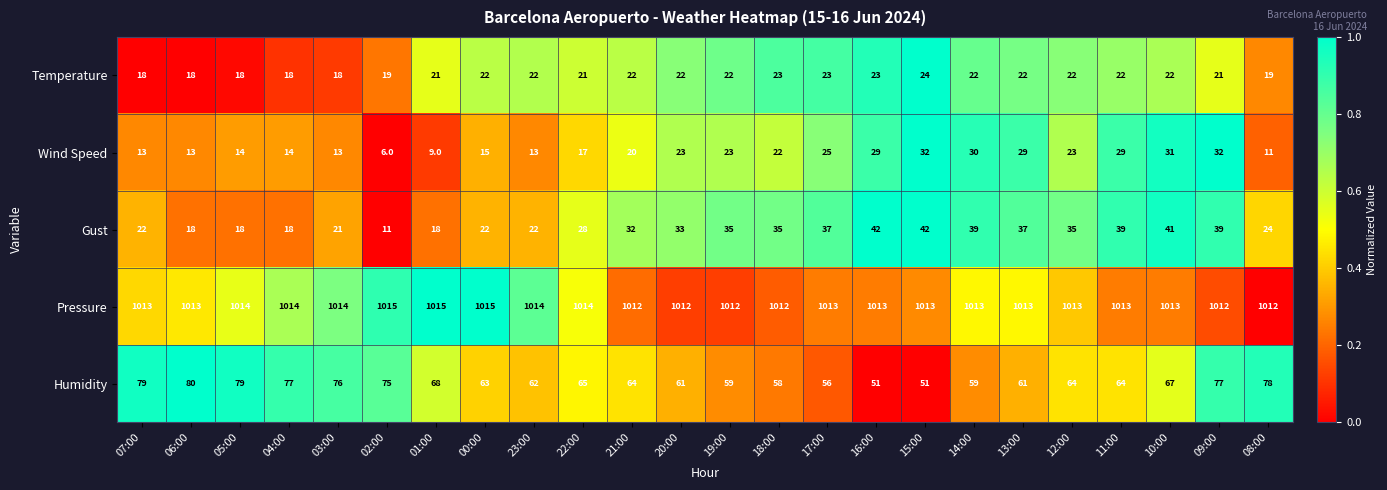

What is the total value across all series at 19:00?

1151